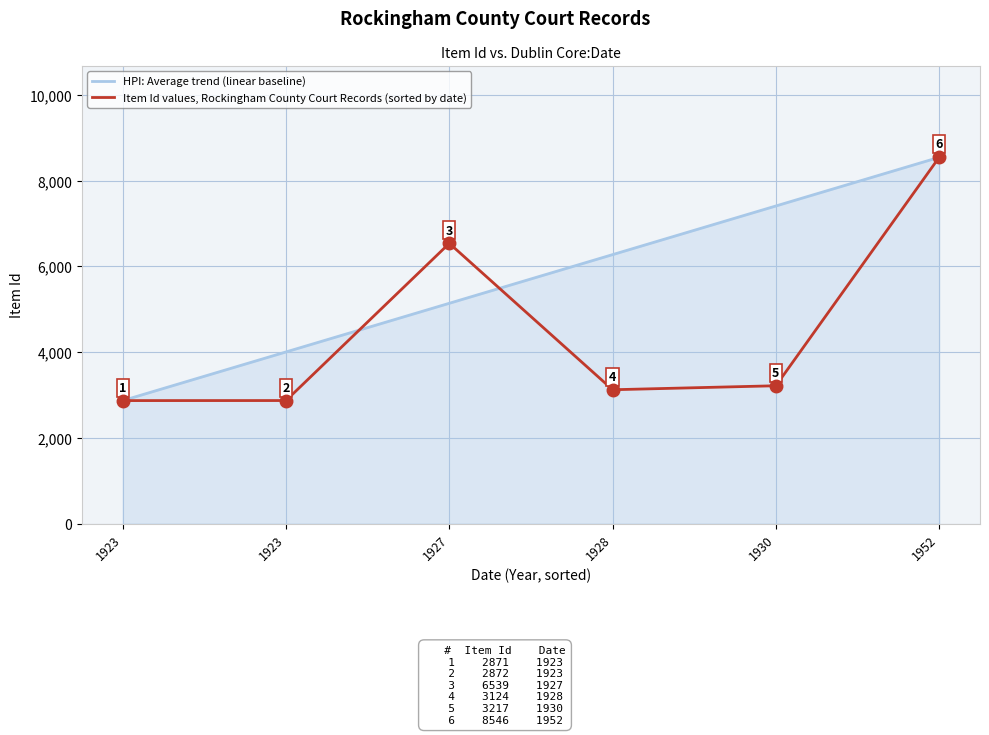

What is the difference between the maximum and minimum values in the Item Id values, Rockingham County Court Records (sorted by date) series?

5675